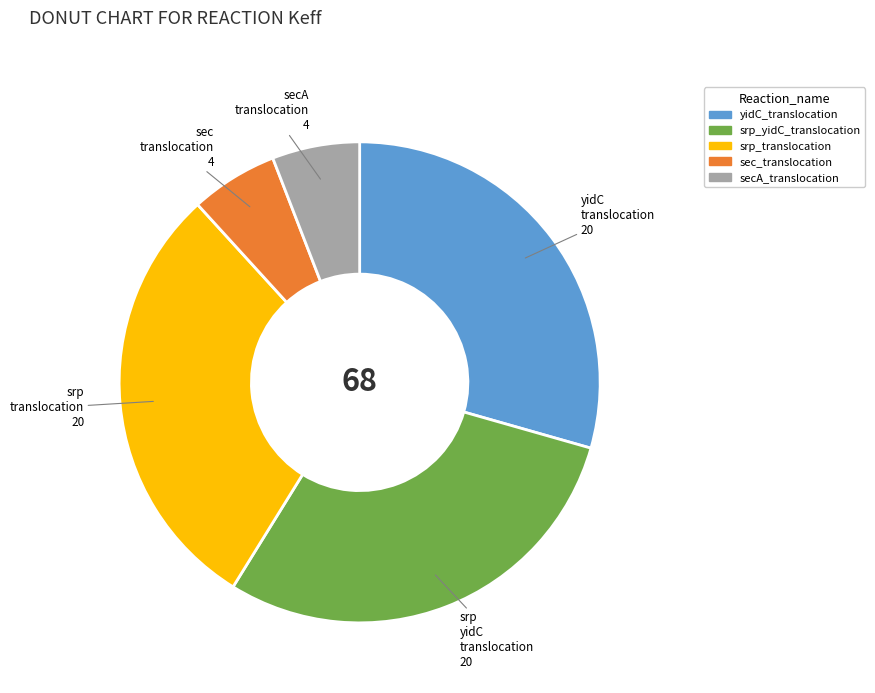

How many slices are in this pie chart?

5